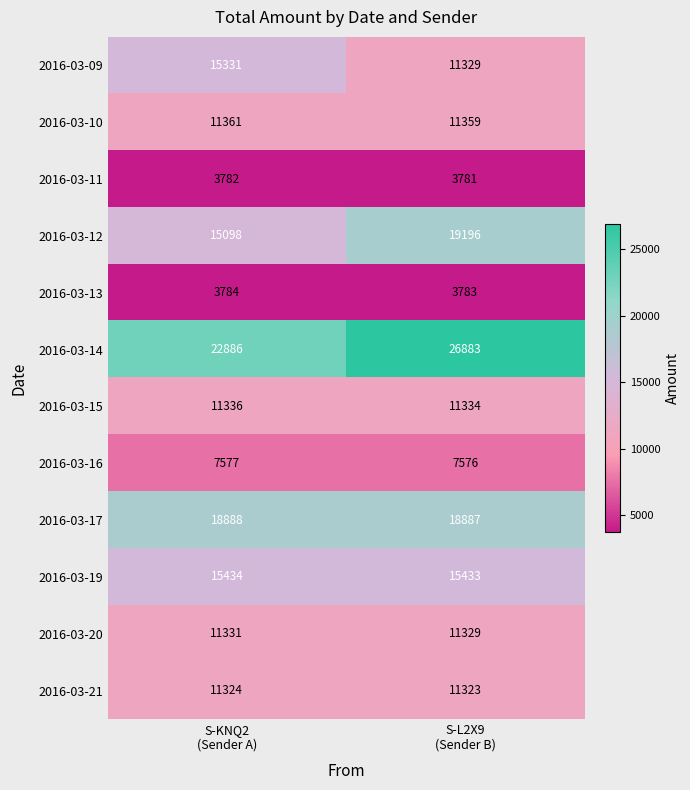

Which series has the largest total across all categories?

2016-03-14